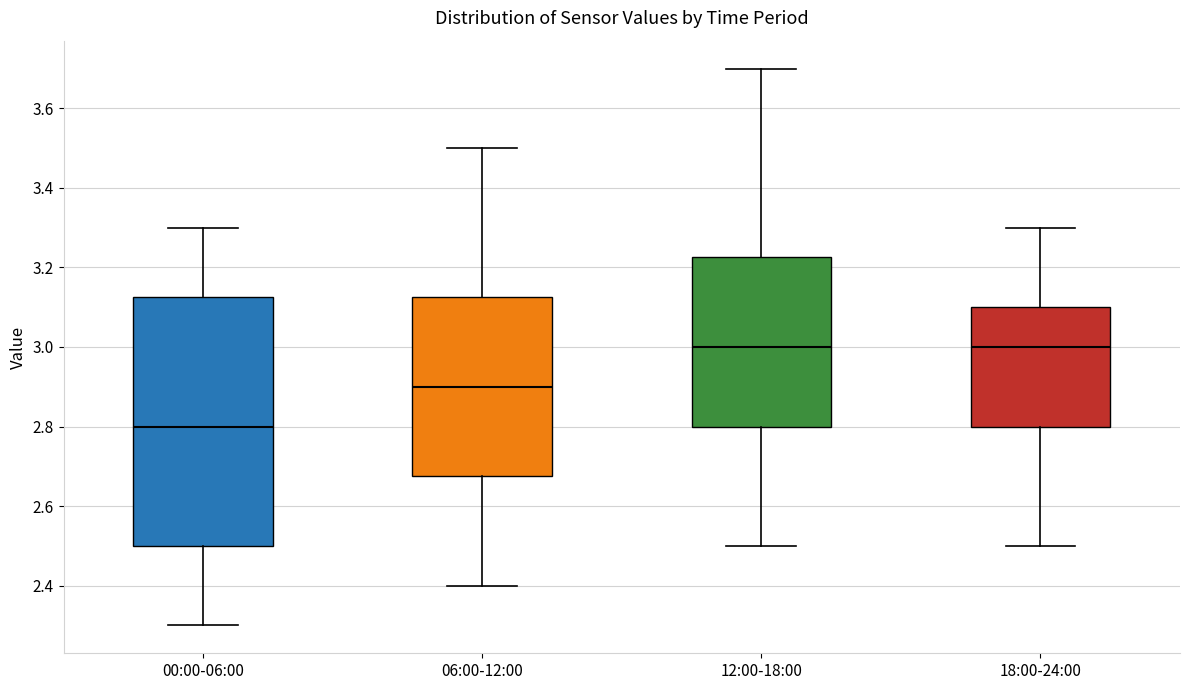

Reading left to right, transcribe this box plot: for each box, give where its median line is, the range the box spans, and where its two whiskers end, as read against the y-axis. The values are not printed on the chart, so give them approximately, as read against the axis.

00:00-06:00: median 2.80, box 2.50 to 3.12, whiskers 2.30 to 3.30
06:00-12:00: median 2.90, box 2.68 to 3.12, whiskers 2.40 to 3.50
12:00-18:00: median 3.00, box 2.80 to 3.22, whiskers 2.50 to 3.70
18:00-24:00: median 3.00, box 2.80 to 3.10, whiskers 2.50 to 3.30